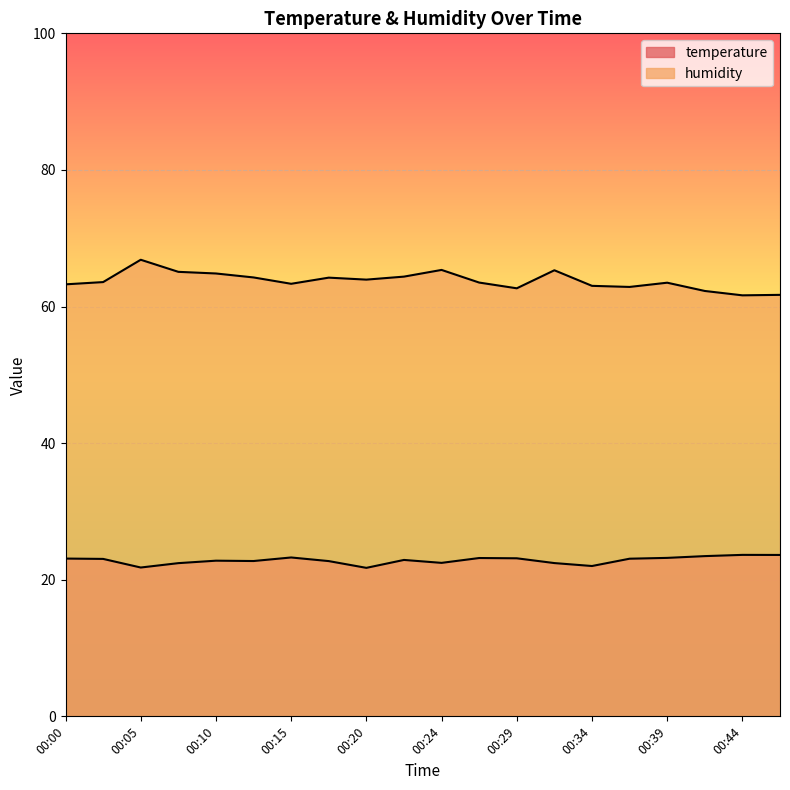

What are all the series names shown in the legend?

temperature, humidity